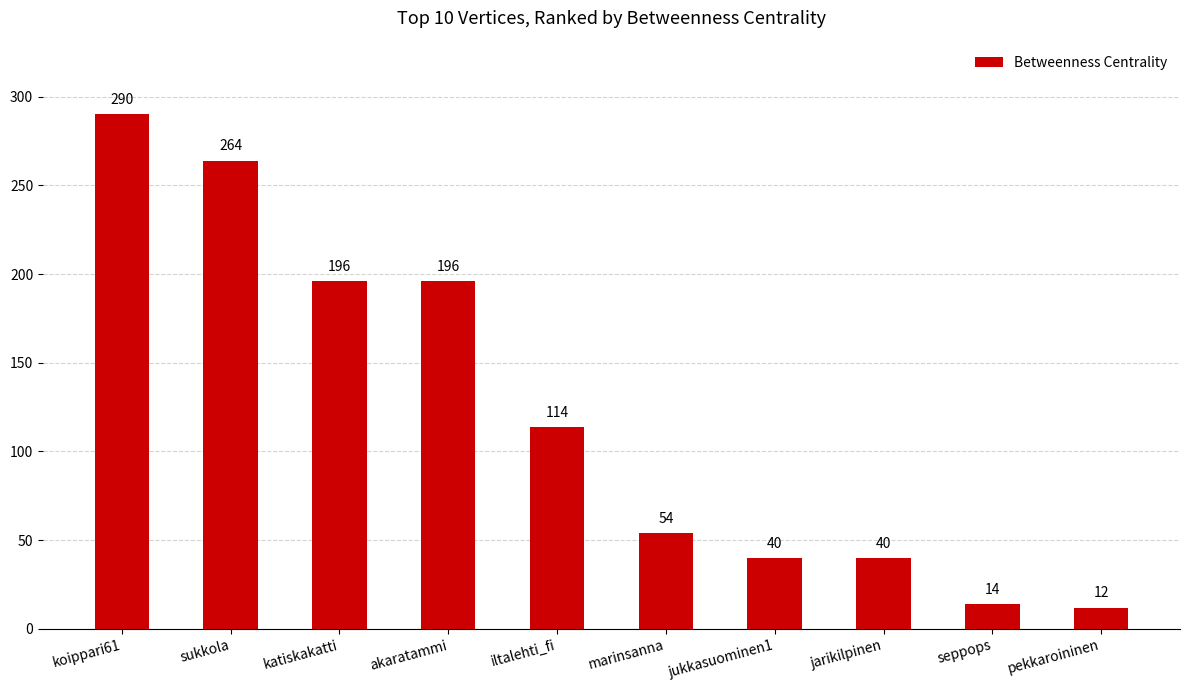

What is the difference between the values at jukkasuominen1 and marinsanna?

14